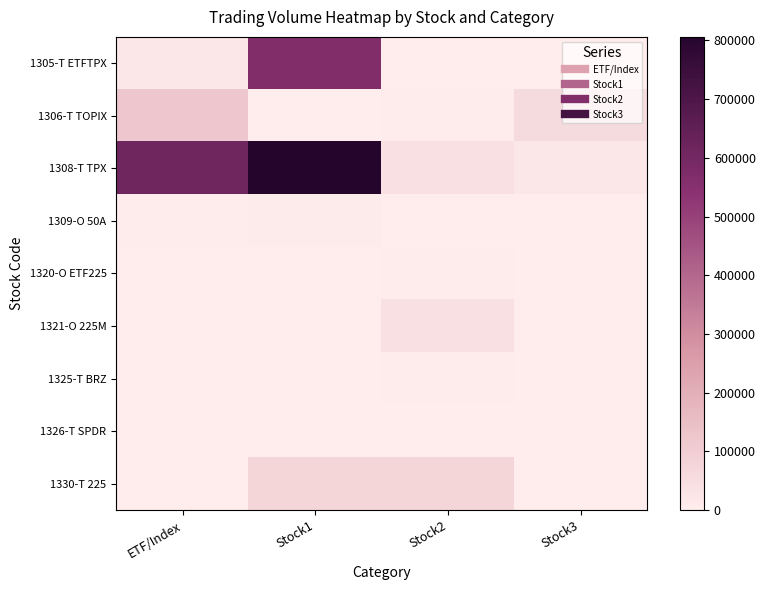

List the series in order of their peak value, highest first.

1308-T TPX, 1305-T ETFTPX, 1306-T TOPIX, 1330-T 225, 1321-O 225M, 1309-O 50A, 1320-O ETF225, 1325-T BRZ, 1326-T SPDR